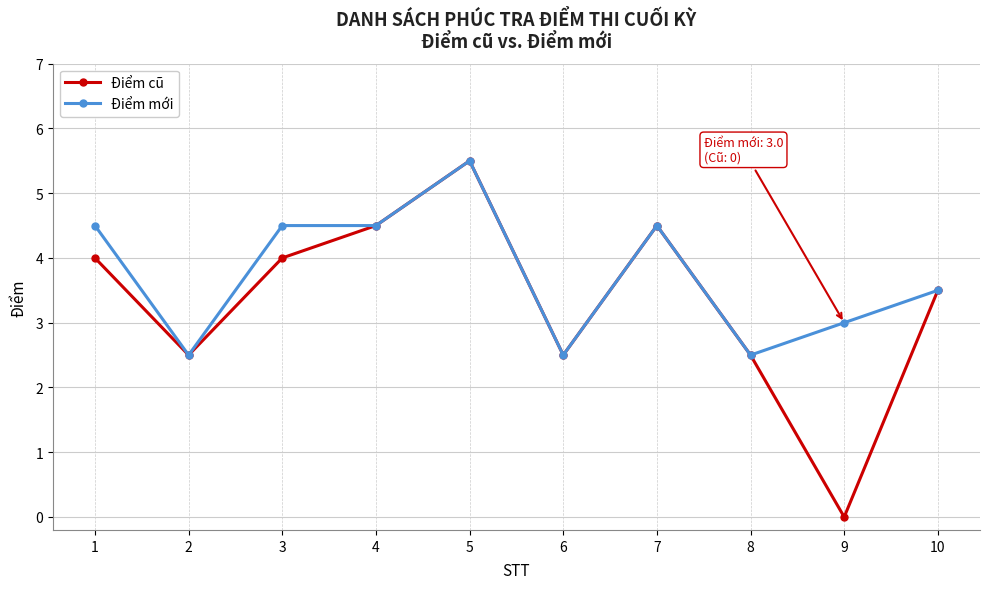

Which series has the widest spread of values?

Điểm cũ